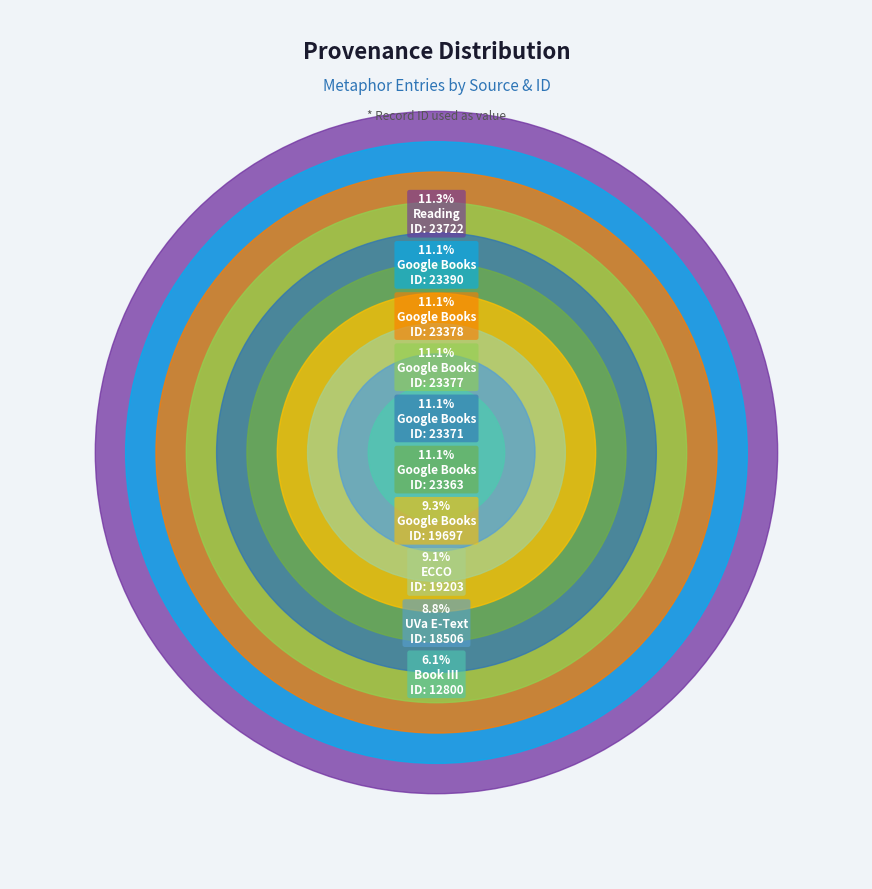

To the nearest percent, what is the average slice percentage?

10%